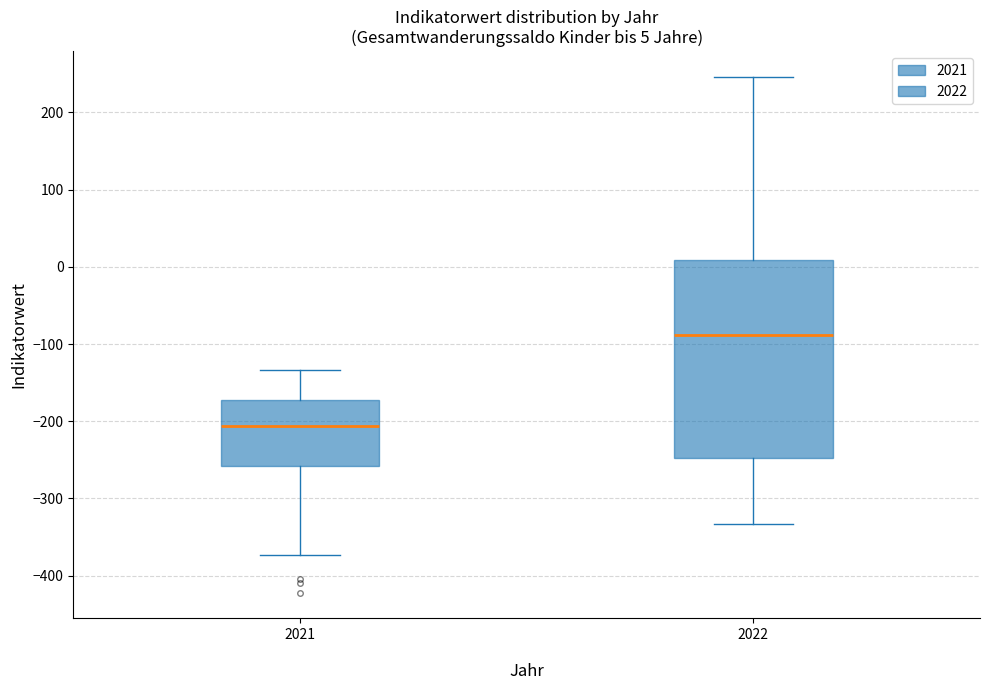

Which box's median line is the lowest?

2021